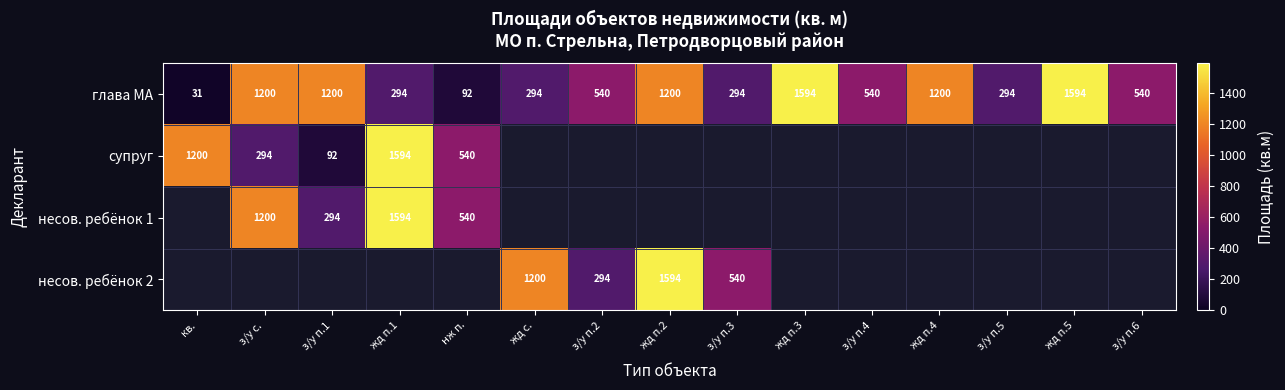

What is the highest value of the глава МА series?

1594.0